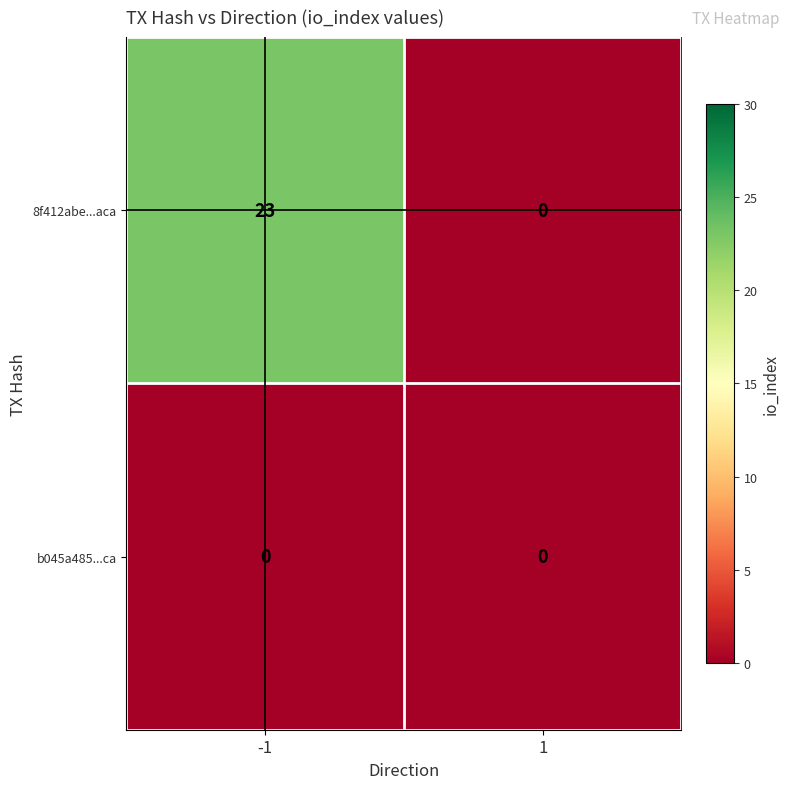

Which series has the widest spread of values?

8f412abe...aca